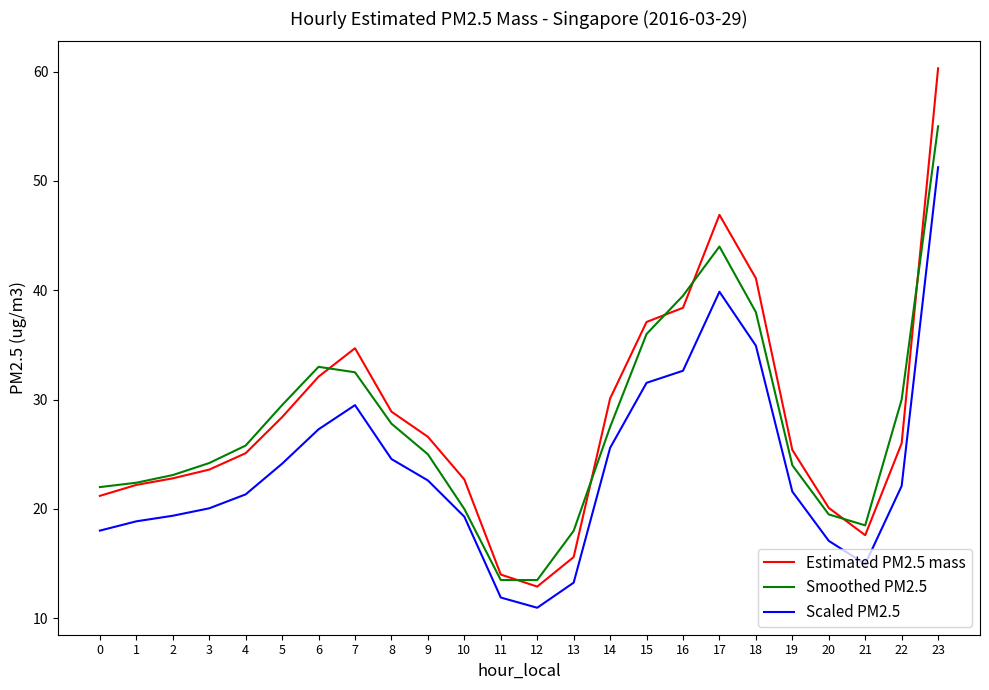

What is the difference between the maximum and minimum values in the Estimated PM2.5 mass series?

47.4